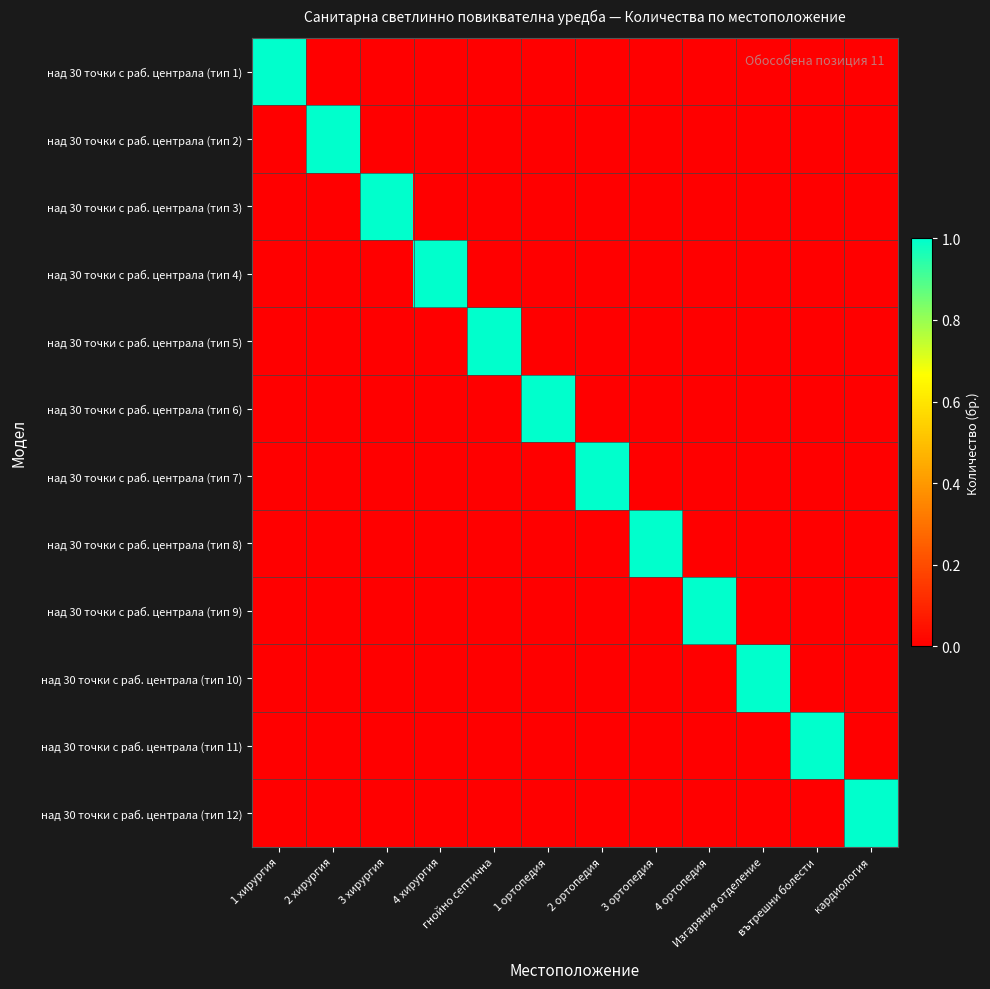

At 2 хирургия, list the series in order from smallest to largest.

над 30 точки с раб. централа (тип 1), над 30 точки с раб. централа (тип 3), над 30 точки с раб. централа (тип 4), над 30 точки с раб. централа (тип 5), над 30 точки с раб. централа (тип 6), над 30 точки с раб. централа (тип 7), над 30 точки с раб. централа (тип 8), над 30 точки с раб. централа (тип 9), над 30 точки с раб. централа (тип 10), над 30 точки с раб. централа (тип 11), над 30 точки с раб. централа (тип 12), над 30 точки с раб. централа (тип 2)